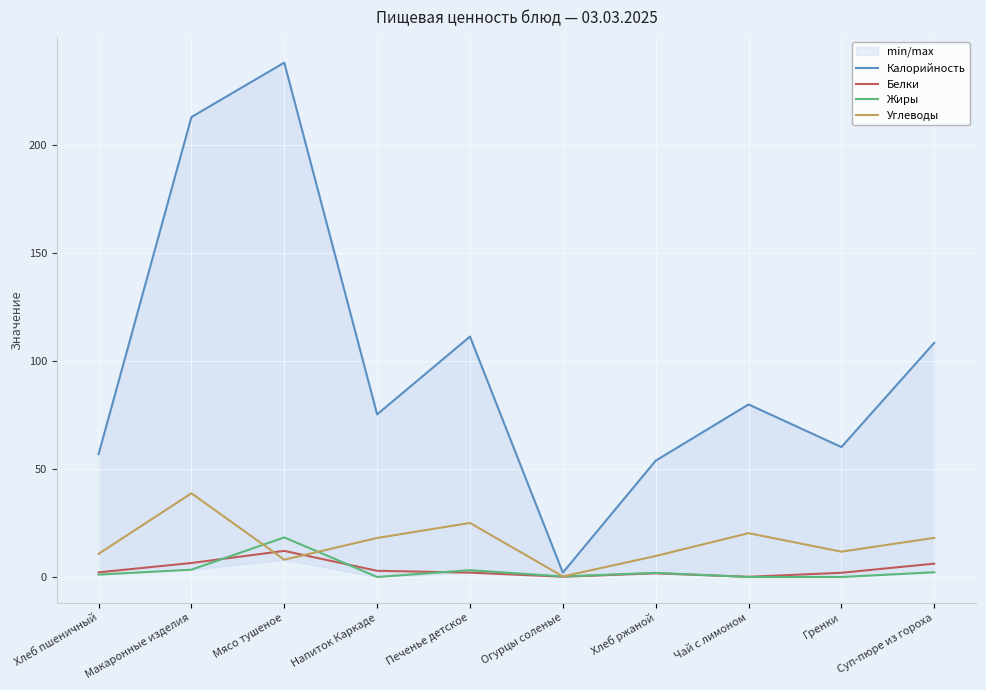

The value of Калорийность at Чай с лимоном is 79.8. True or false?

True